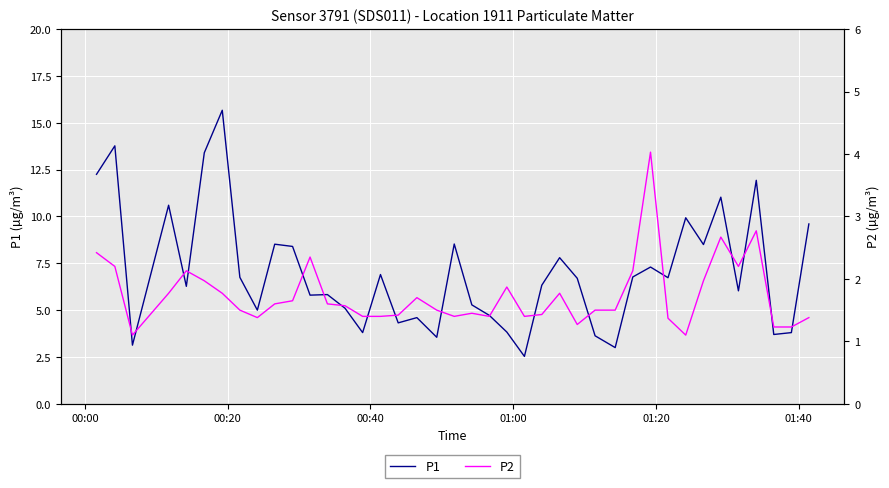

What is the lowest value of the P1 series?

2.5